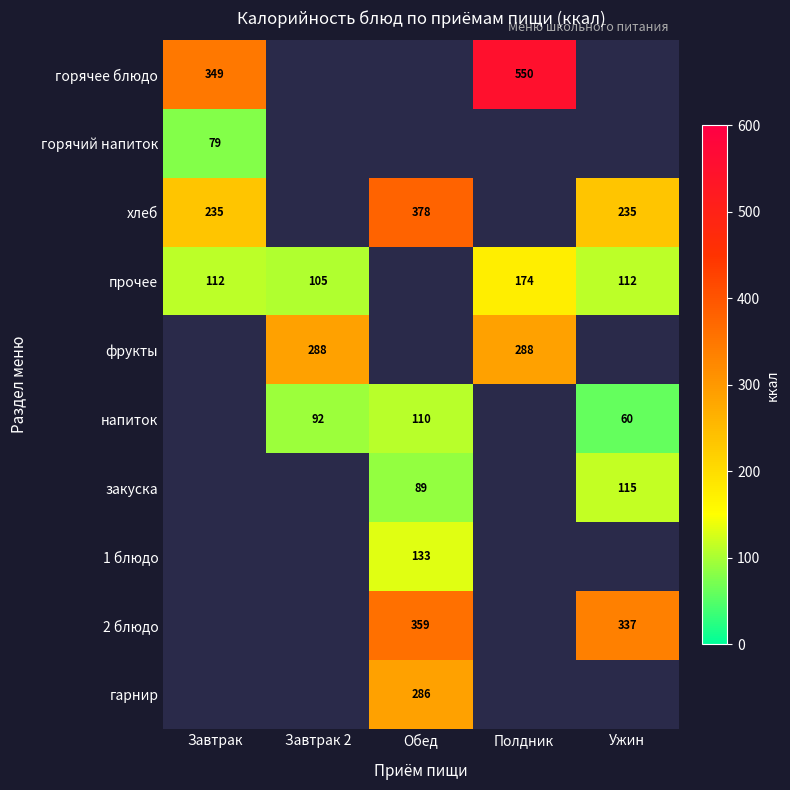

What is the smallest value displayed?

60.0